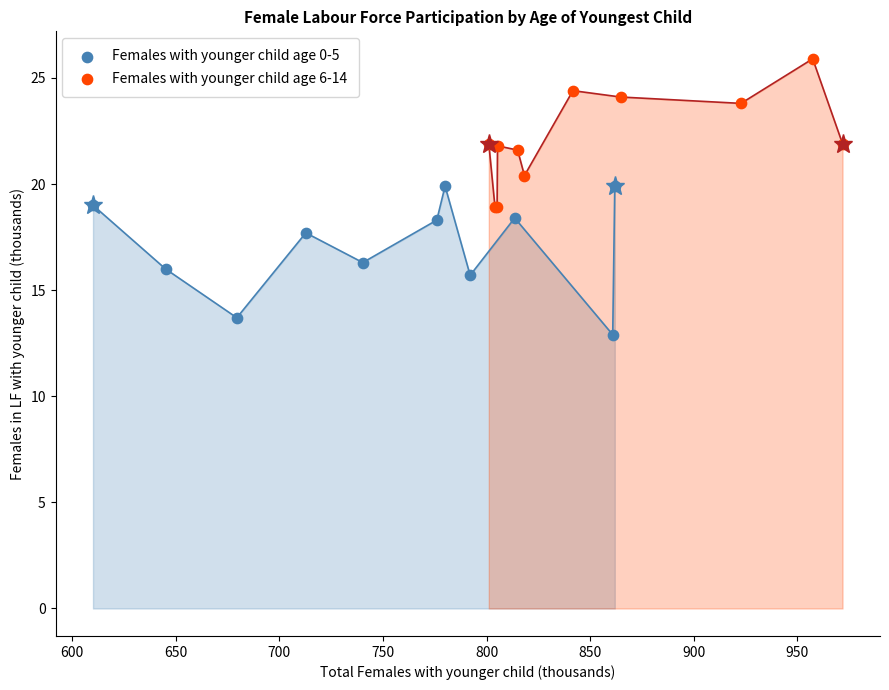

Which series contains the lowest Y value?

Females with younger child age 0-5